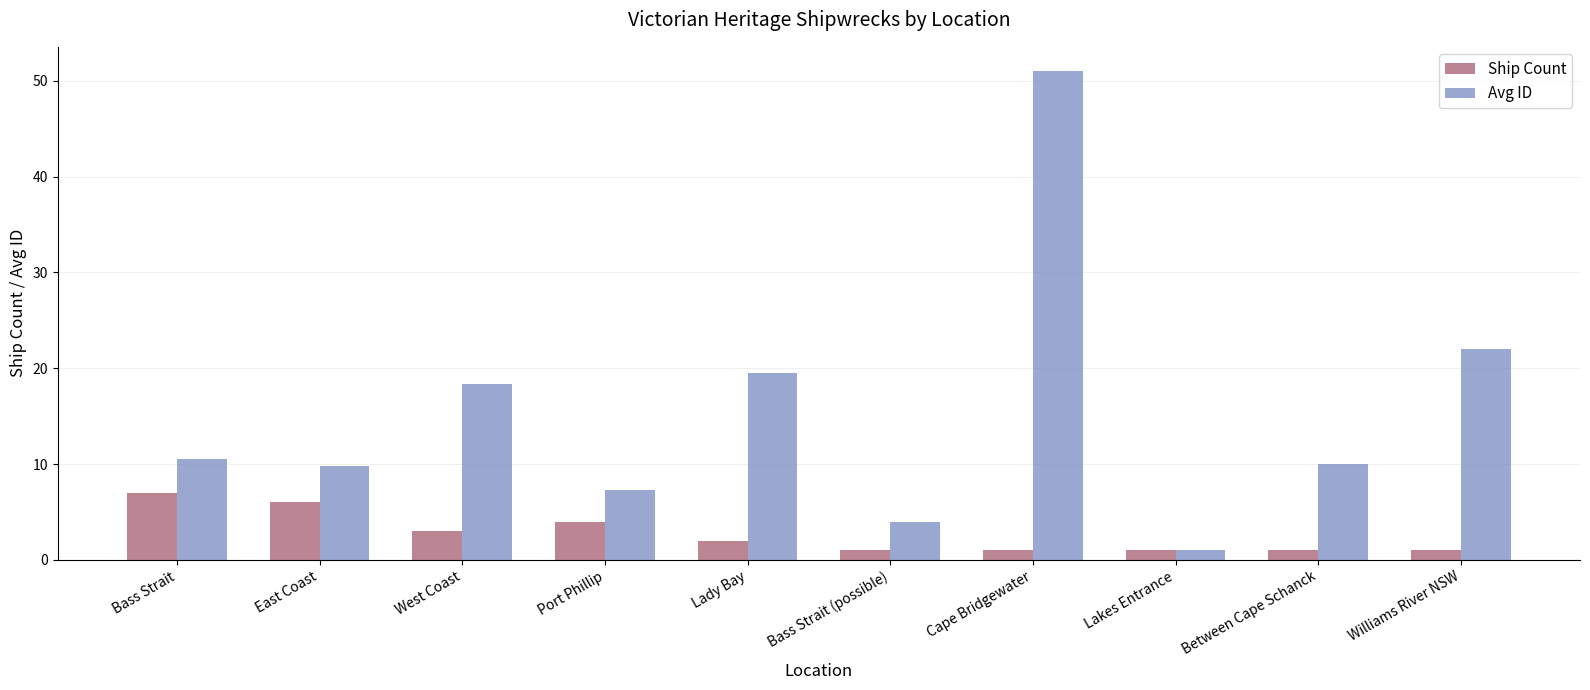

What position from the left is East Coast?

2